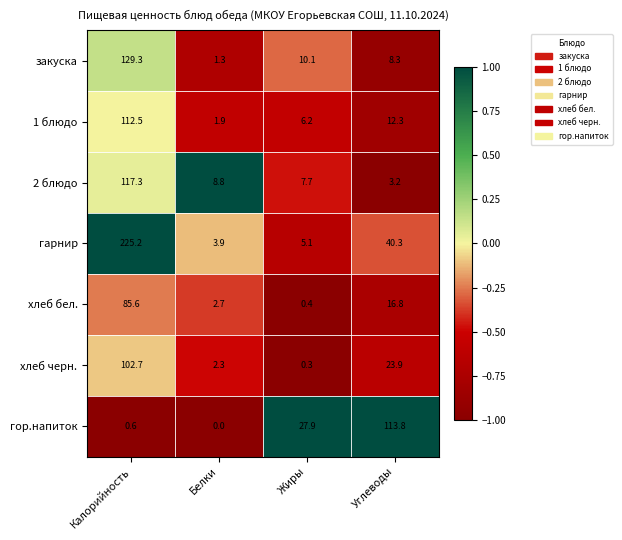

Which category has the lowest value across all series?

Белки